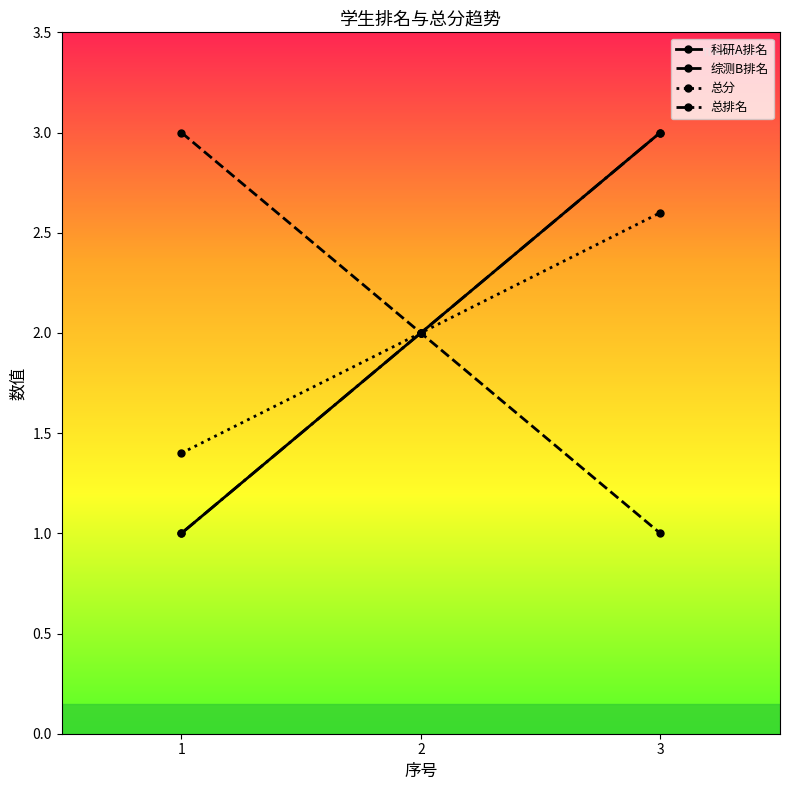

What is the difference between the 综测B排名 values at 1 and 2?

1.0